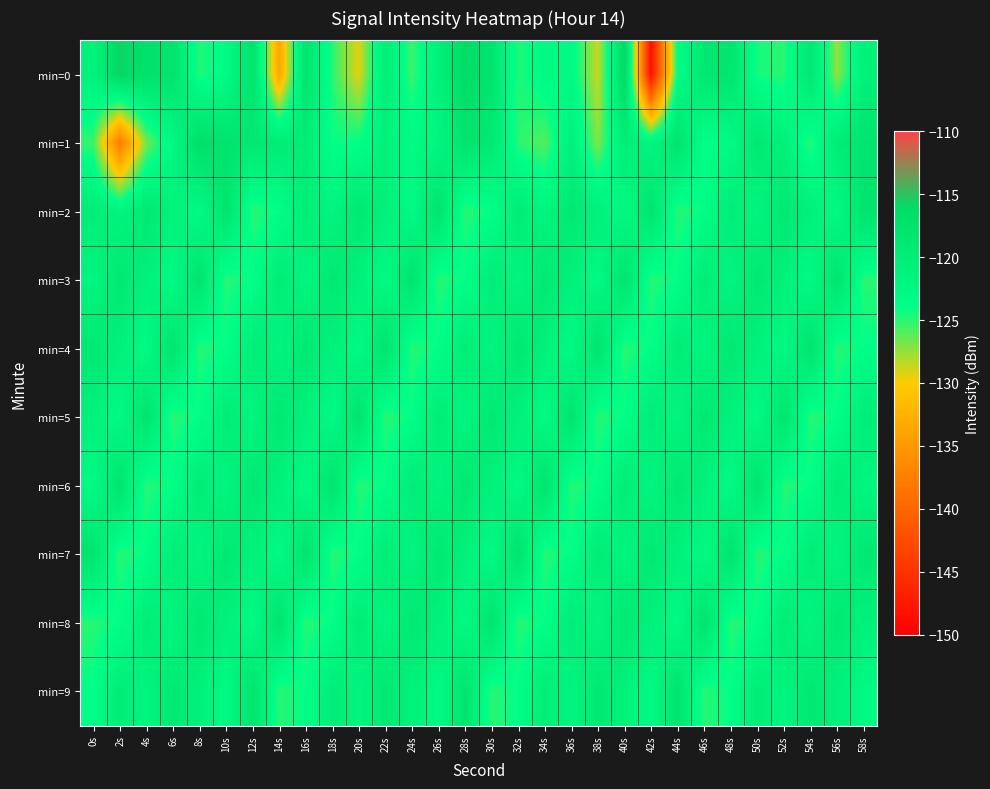

How many series are shown in this chart?

10